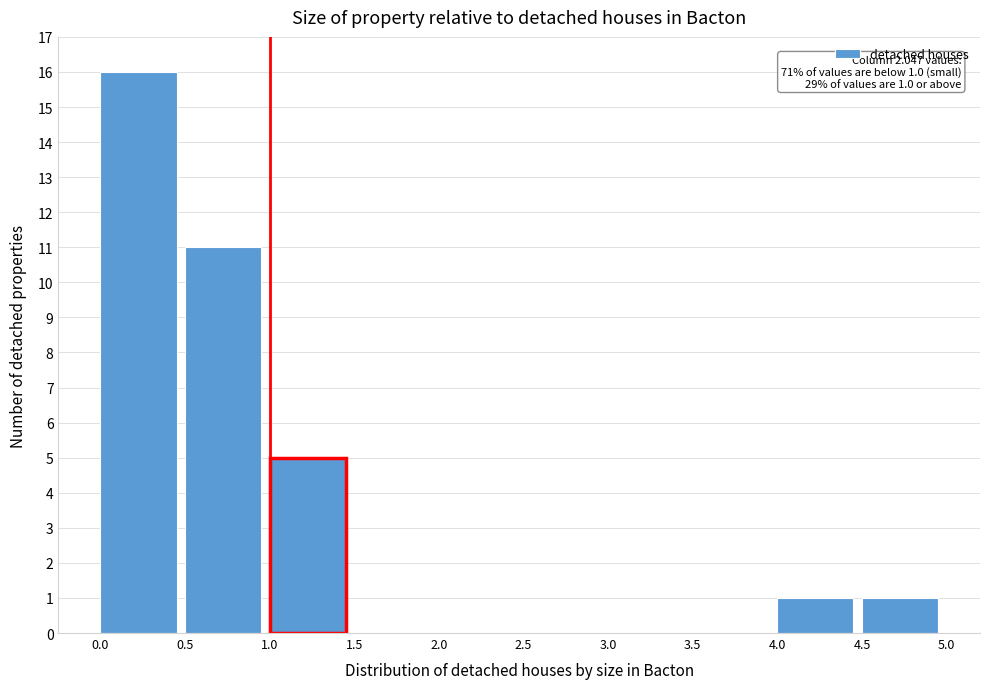

Over which range of the x-axis is the bar tallest?

0.0 to 0.5